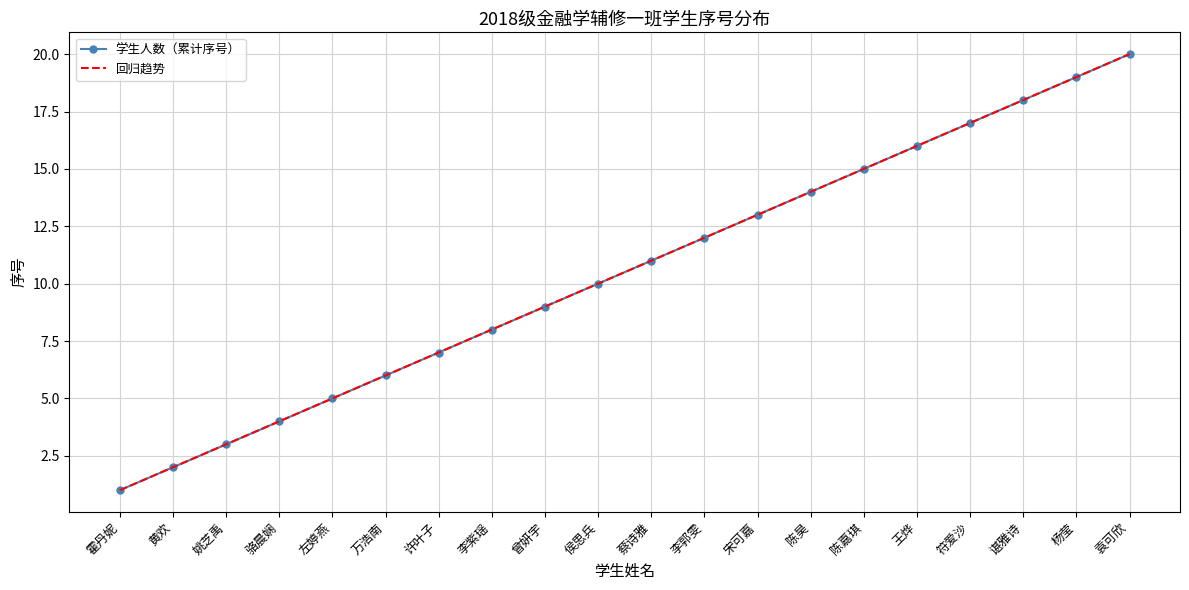

How many lines are shown in the chart?

2